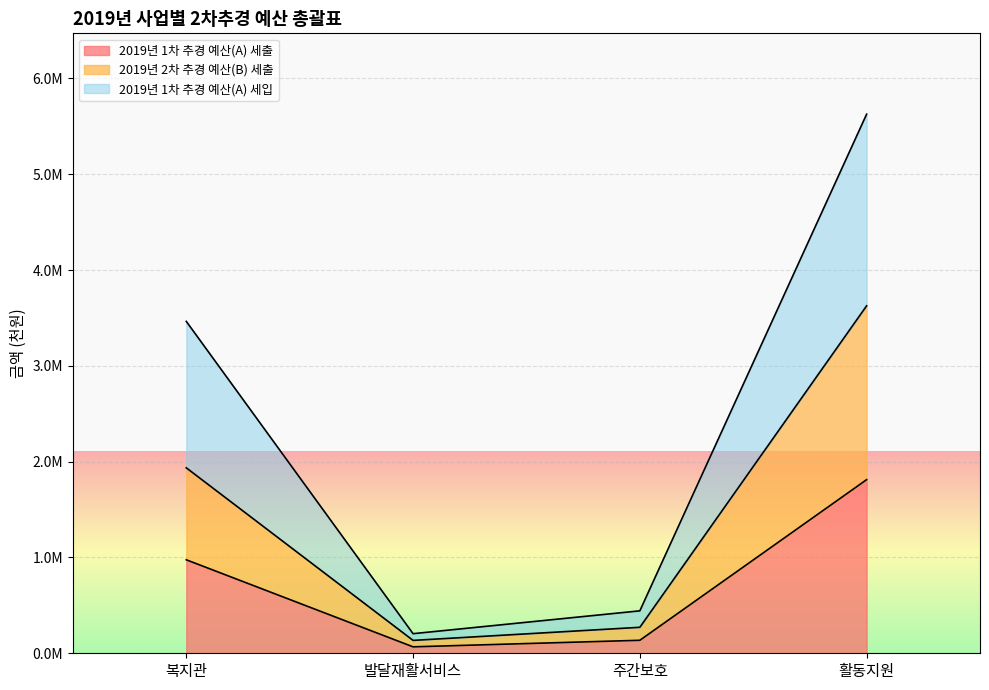

What are all the series names shown in the legend?

2019년 1차 추경 예산(A) 세출, 2019년 2차 추경 예산(B) 세출, 2019년 1차 추경 예산(A) 세입